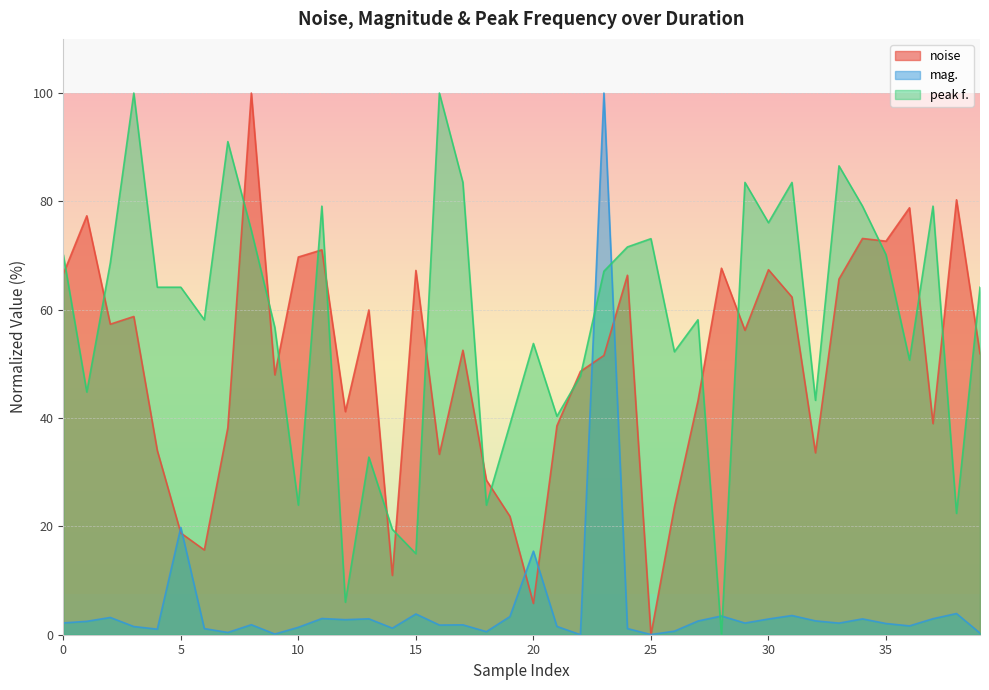

Count the number of data series in this chart.

3